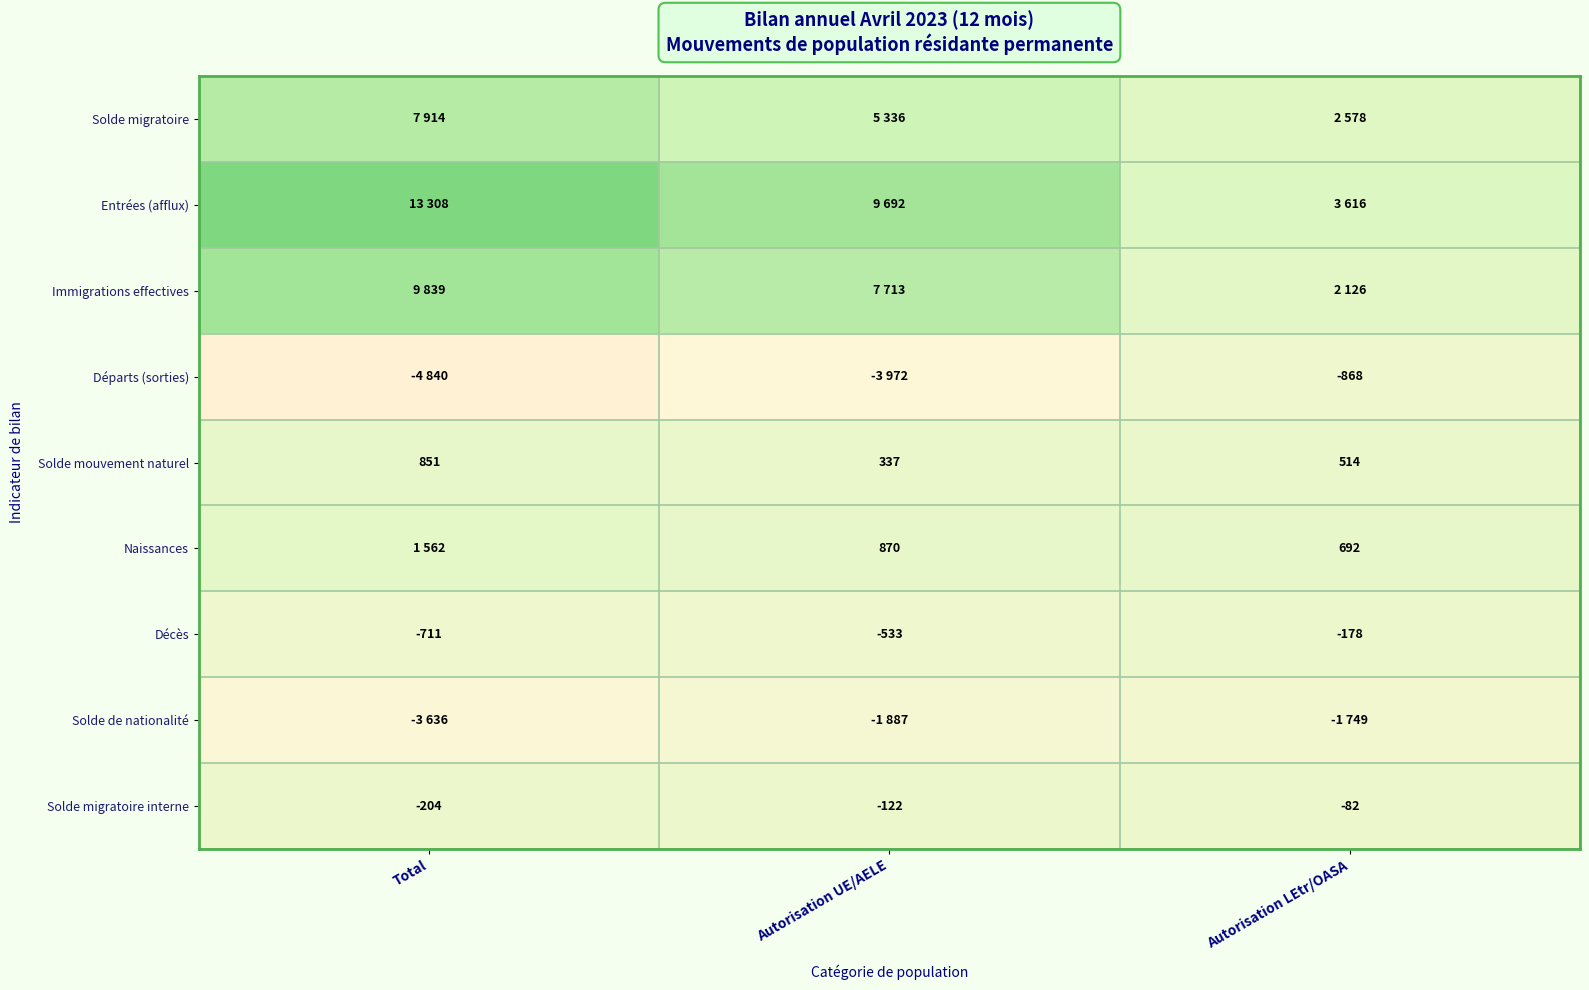

The value of Décès at Total is -1021. True or false?

False